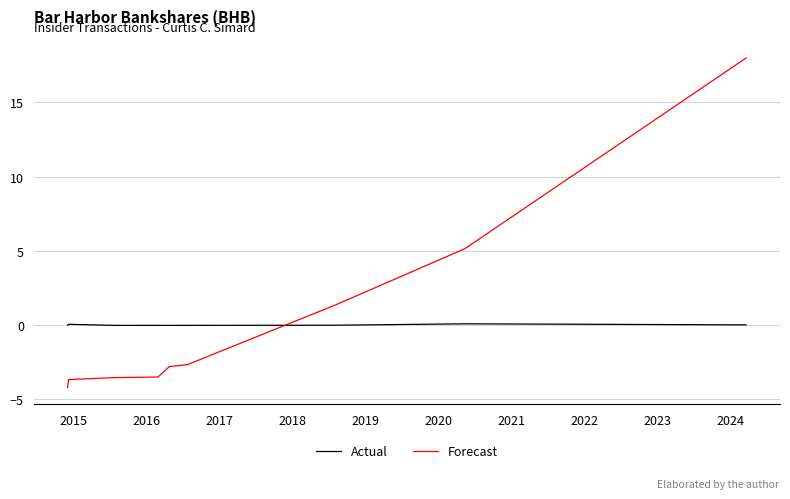

What are all the series names shown in the legend?

Actual, Forecast